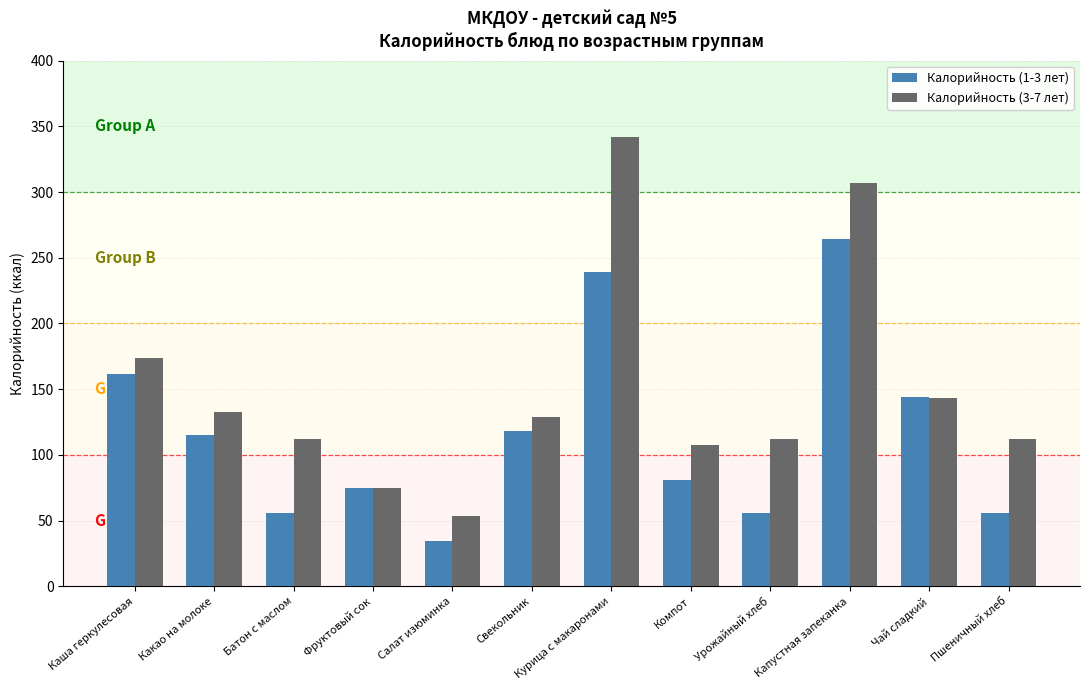

What is the total value across all series at Какао на молоке?

247.3